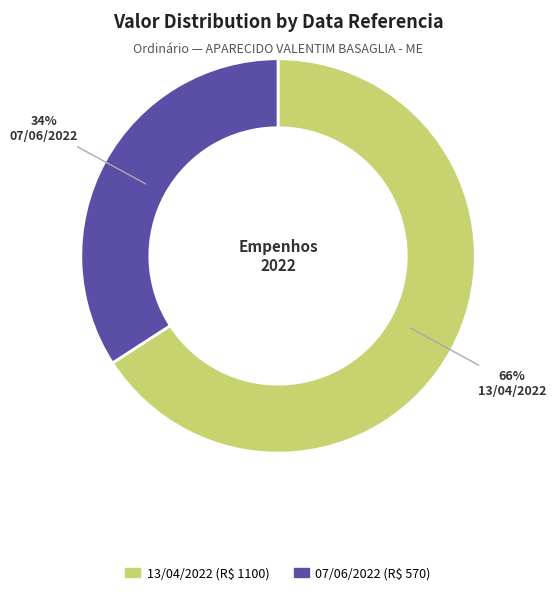

Count the number of slices in the pie.

2